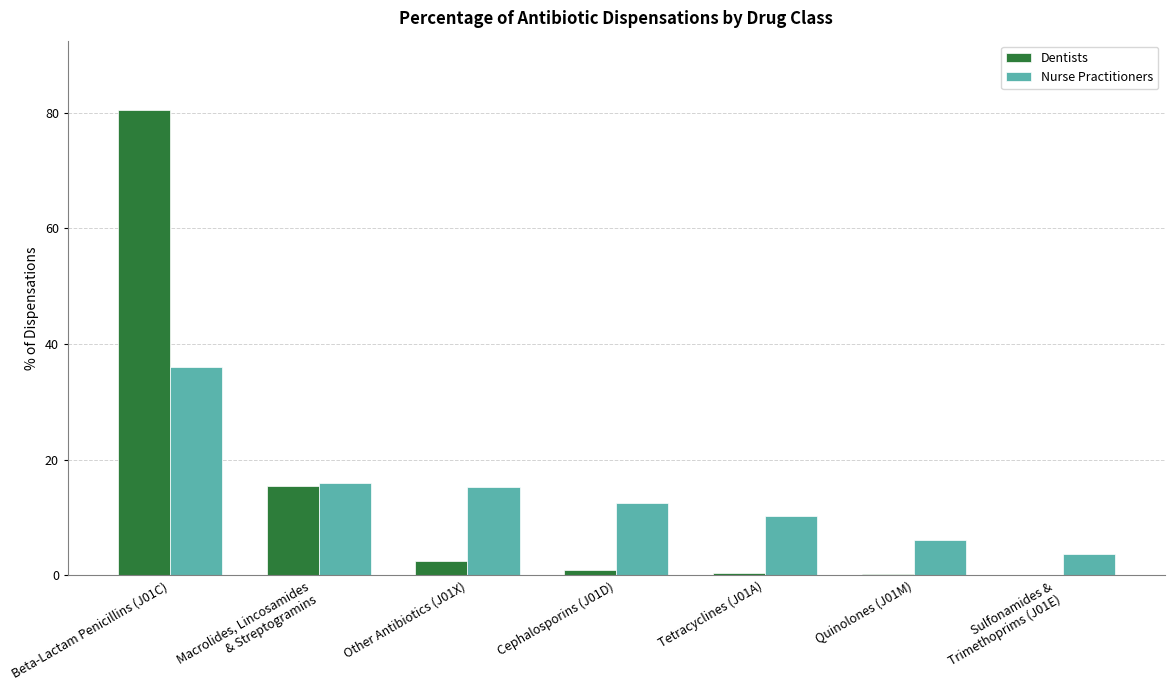

The value of Nurse Practitioners at Quinolones (J01M) is 6.1. True or false?

True